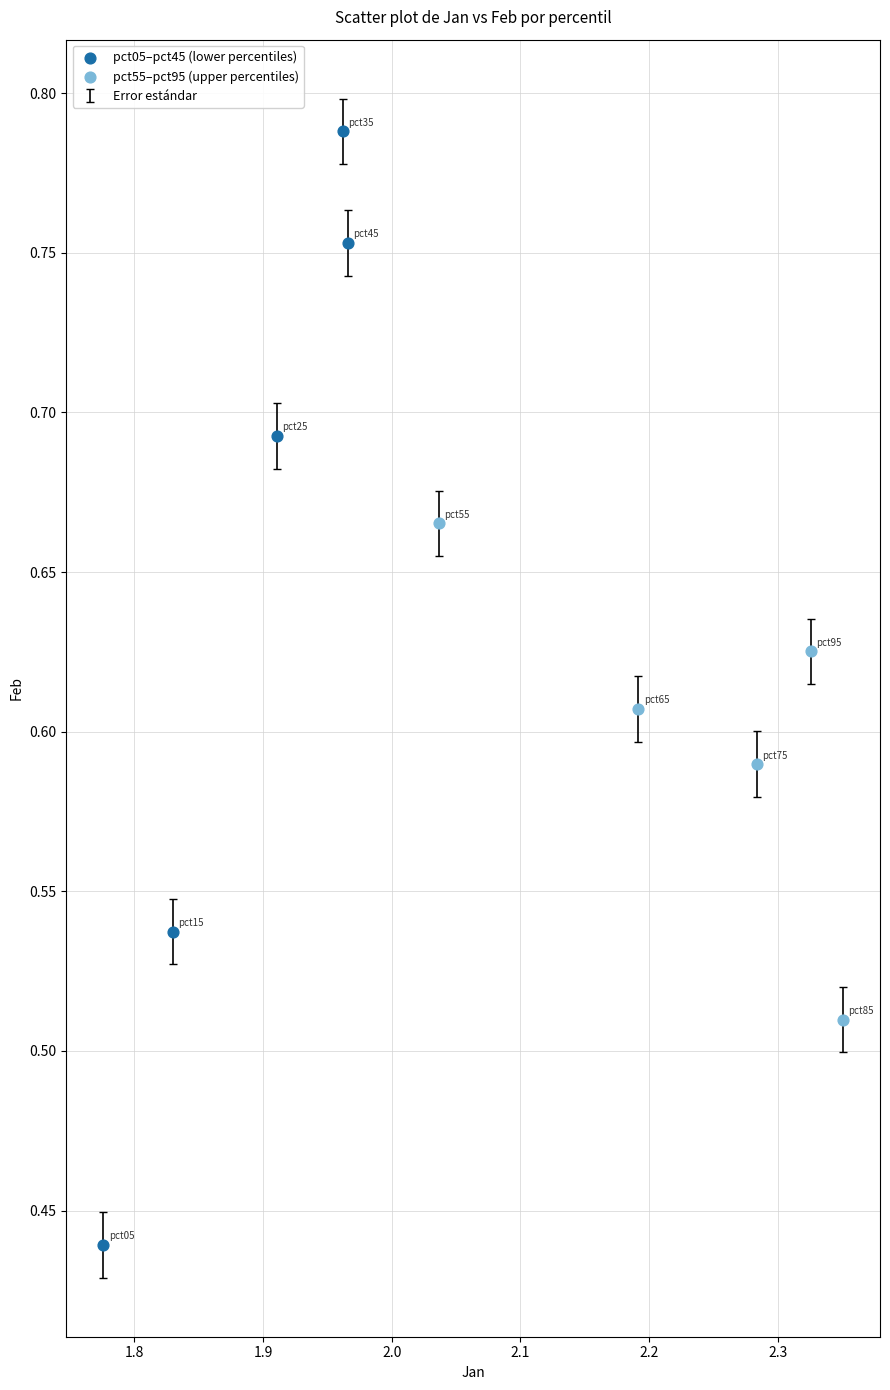

Which series contains the lowest Y value?

pct05–pct45 (lower percentiles)